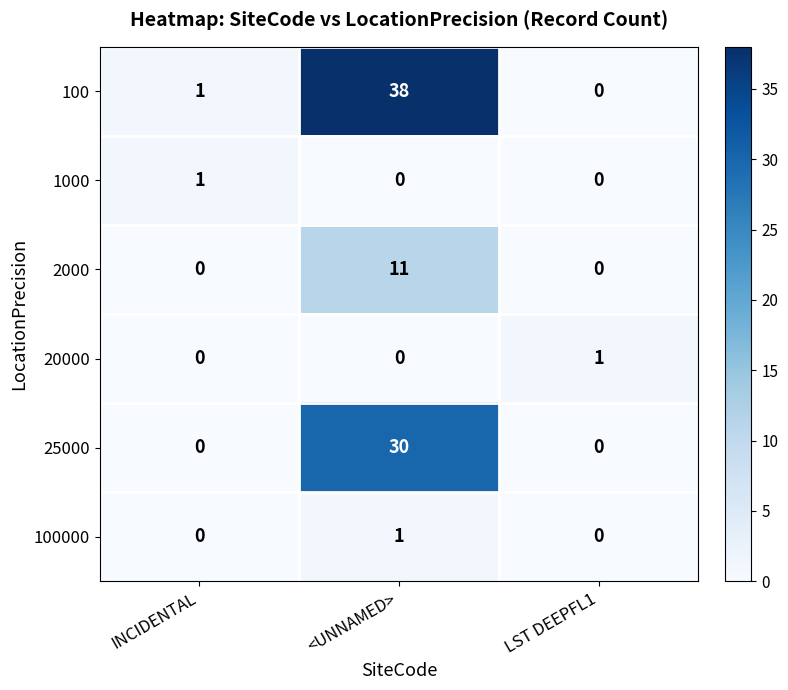

True or false: 2000 has a value of 19 at <UNNAMED>.

False